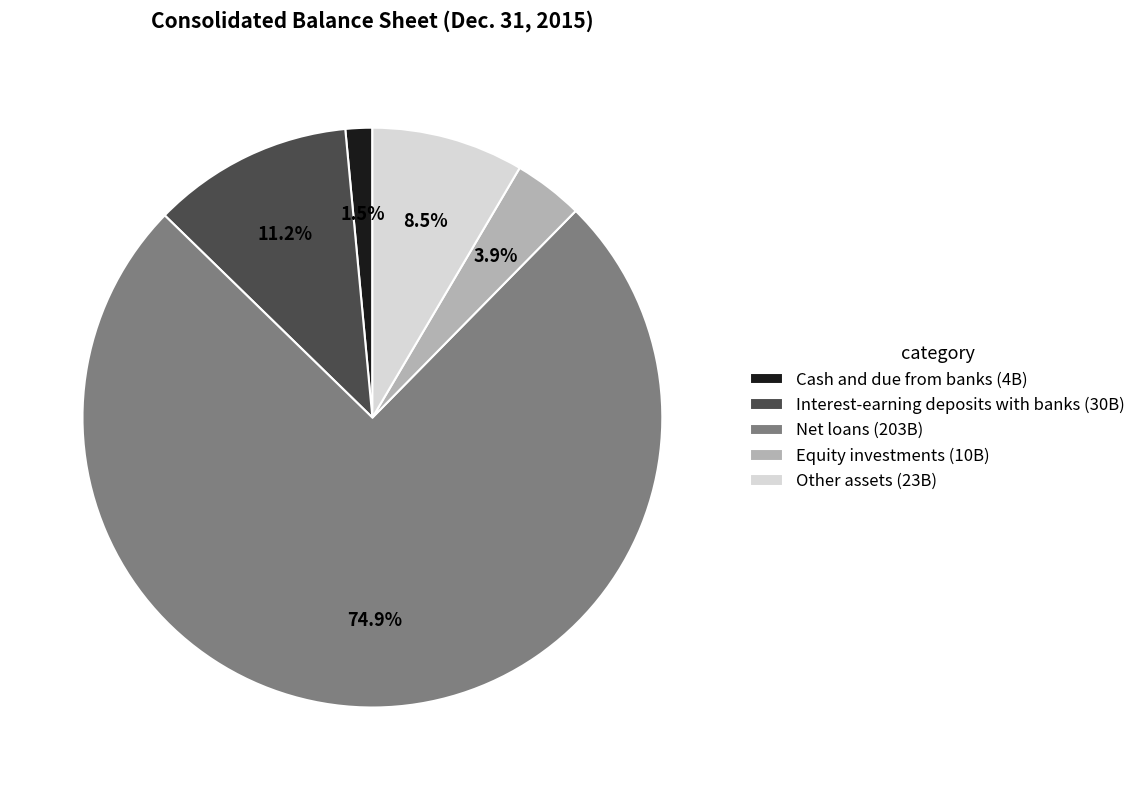

Rank the categories by value from highest to lowest.

Net loans, Interest-earning deposits with banks, Other assets, Equity investments, Cash and due from banks